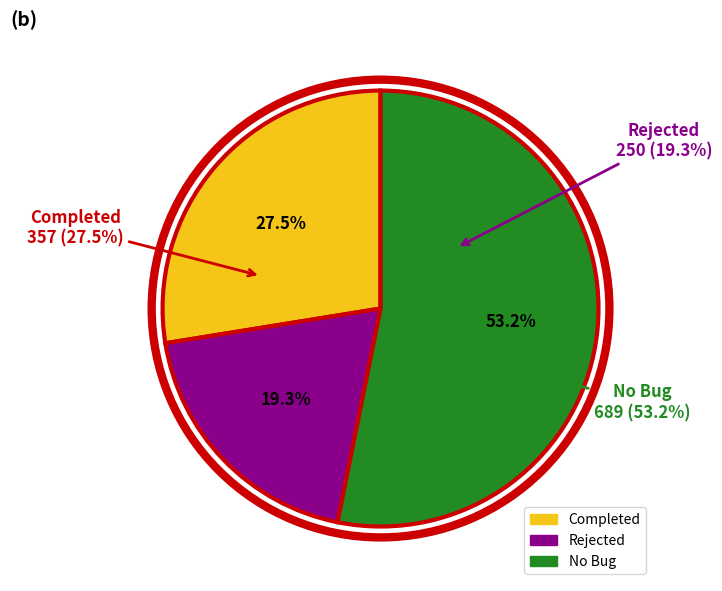

What is the ratio of the value at Completed to the value at Rejected?

1.4